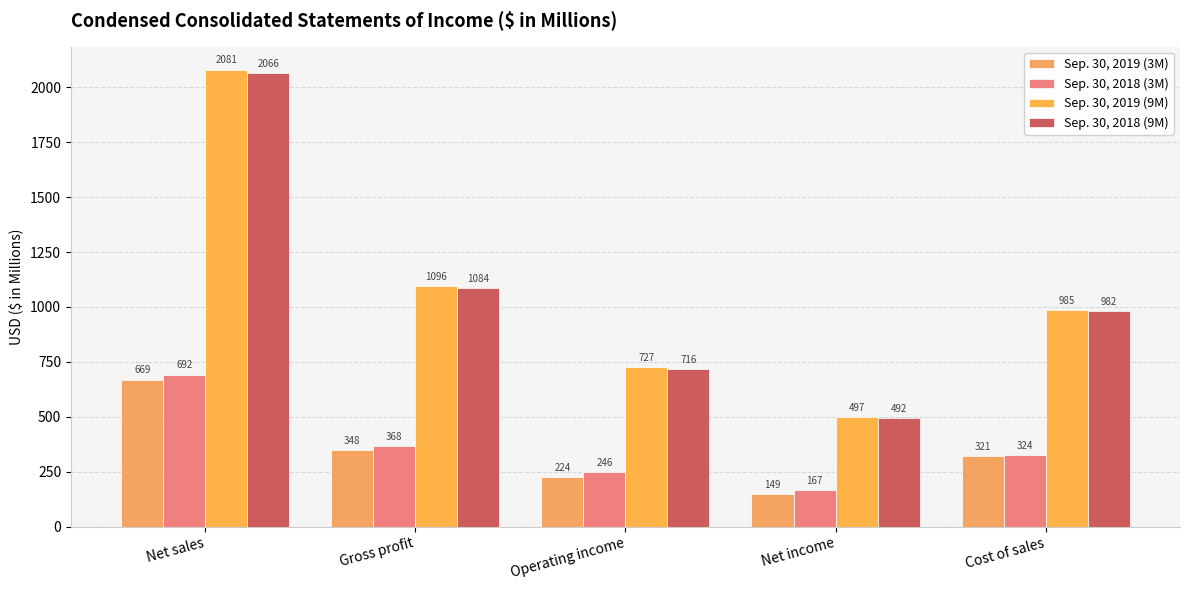

Rank the series by their maximum value, from highest to lowest.

Sep. 30, 2019 (9M), Sep. 30, 2018 (9M), Sep. 30, 2018 (3M), Sep. 30, 2019 (3M)